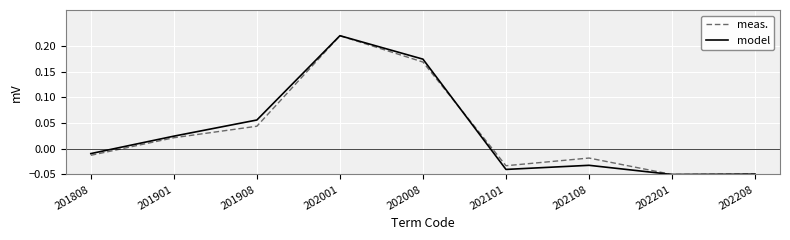

Is the value of model at 202001 greater than the value of meas. at 202008?

Yes